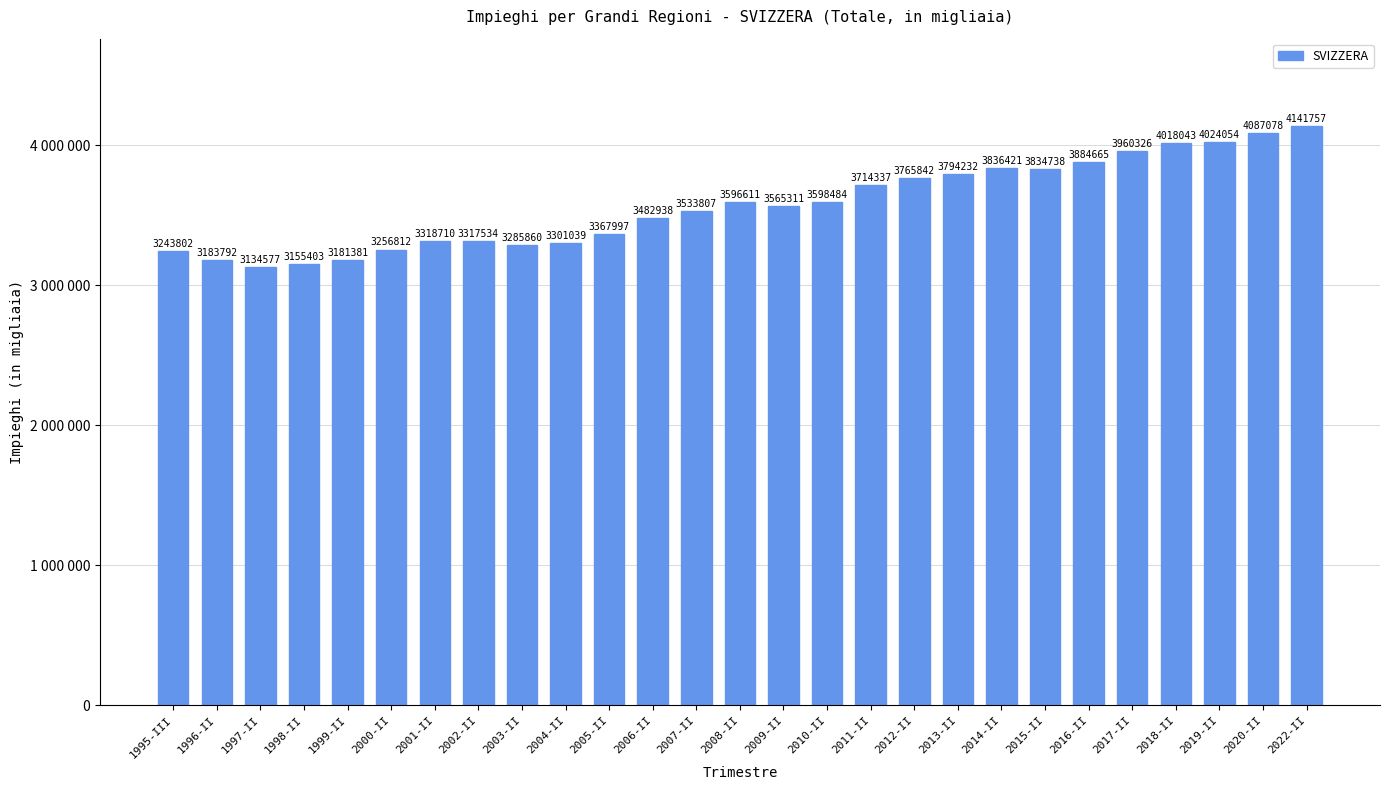

List the labels in order of value, smallest first.

1997-II, 1998-II, 1999-II, 1996-II, 1995-III, 2000-II, 2003-II, 2004-II, 2002-II, 2001-II, 2005-II, 2006-II, 2007-II, 2009-II, 2008-II, 2010-II, 2011-II, 2012-II, 2013-II, 2015-II, 2014-II, 2016-II, 2017-II, 2018-II, 2019-II, 2020-II, 2022-II